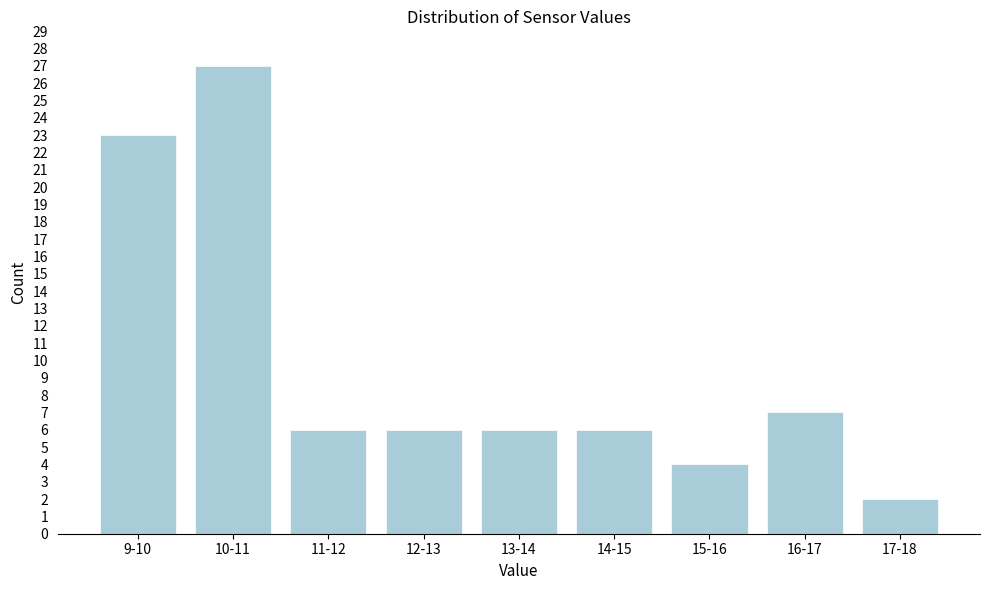

Reading right to left, transcribe all the data shown in this chart.

2	7	4	6	6	6	6	27	23